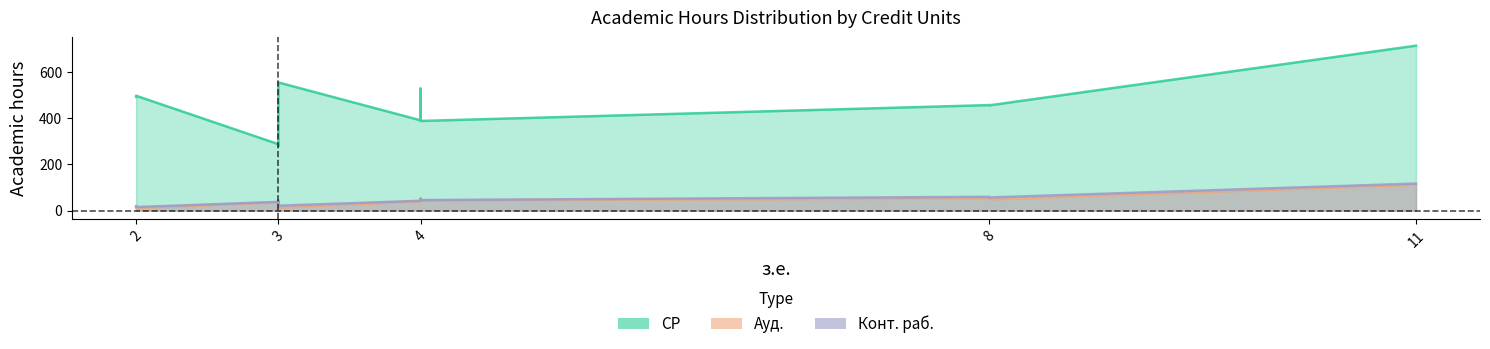

What is the total value across all series at 8?

566.8